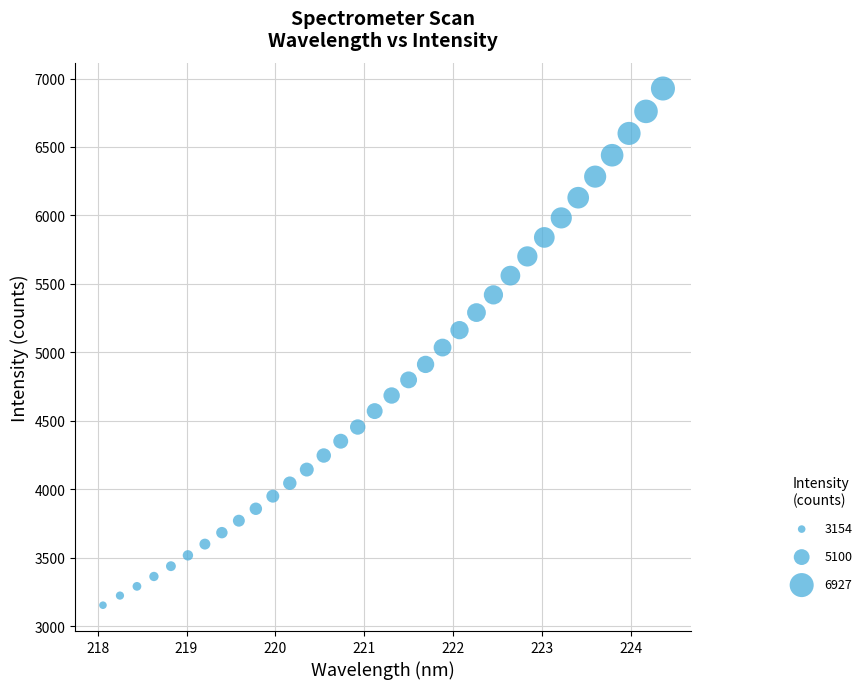

What is the range of Y values (max minus min)?

3773.7